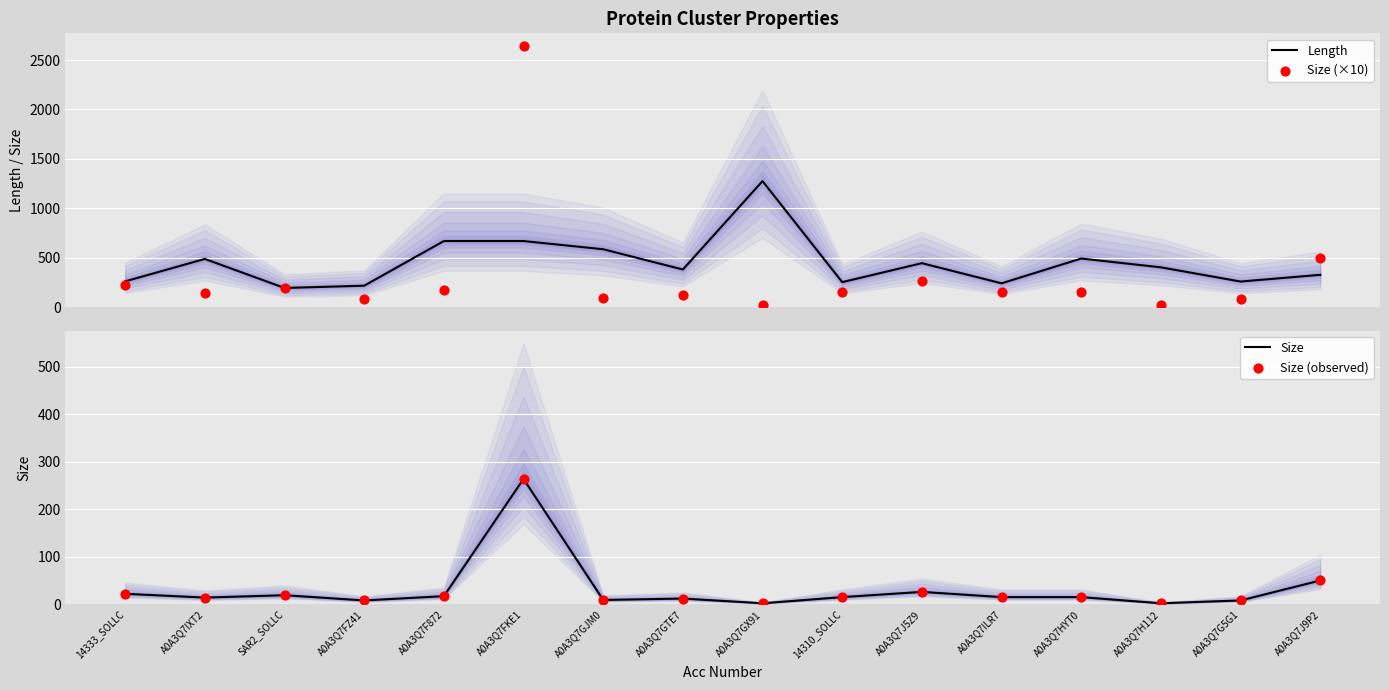

Which series reaches the maximum Y coordinate?

Size (×10)